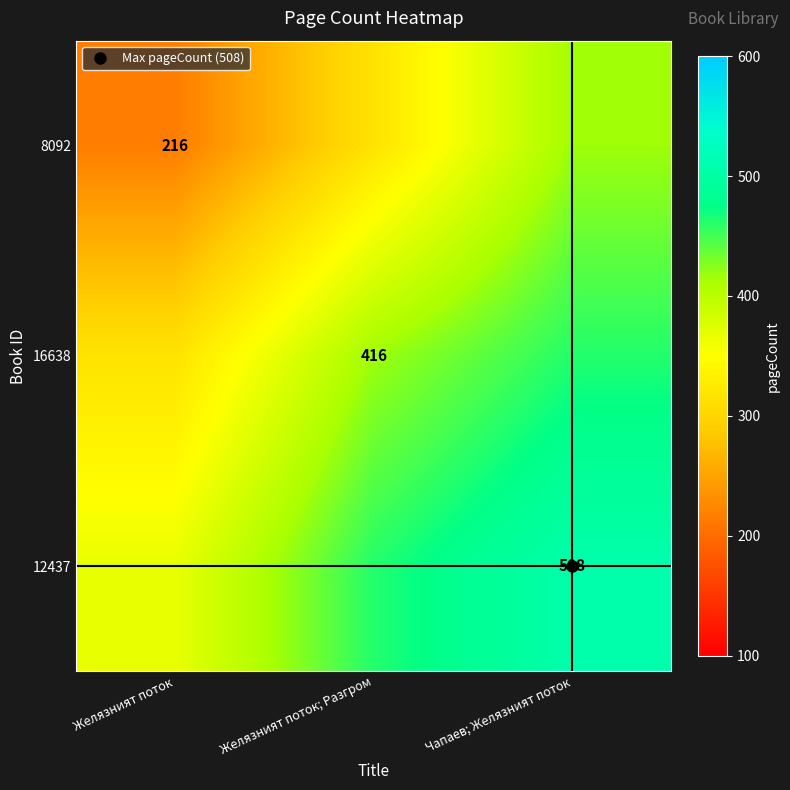

Is the value of 8092 at Желязният поток greater than the value of 12437 at Желязният поток?

No